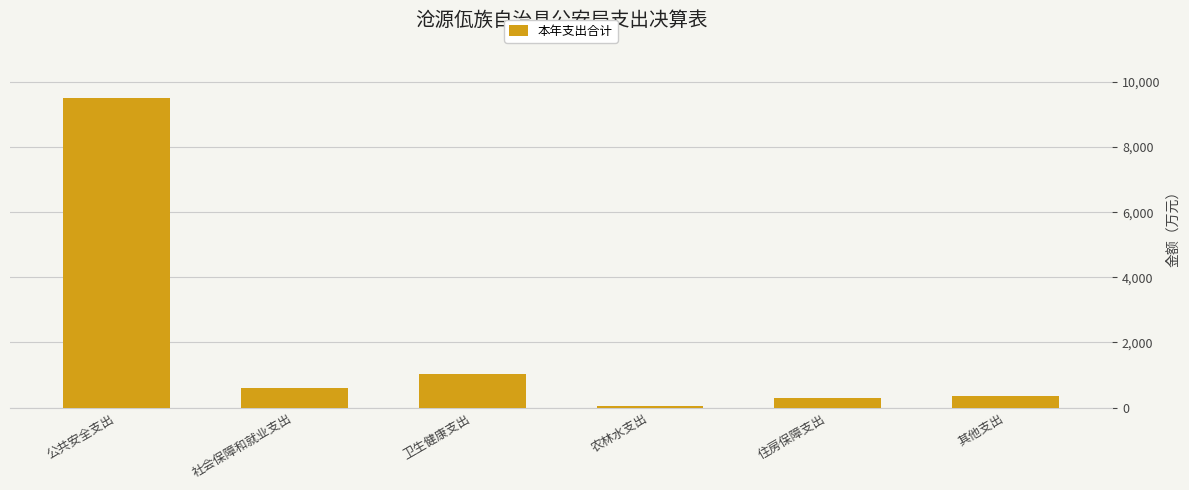

Reading left to right, transcribe all the data shown in this chart.

公共安全支出=9493.0	社会保障和就业支出=603.5	卫生健康支出=1022.9	农林水支出=50.0	住房保障支出=310.2	其他支出=362.9